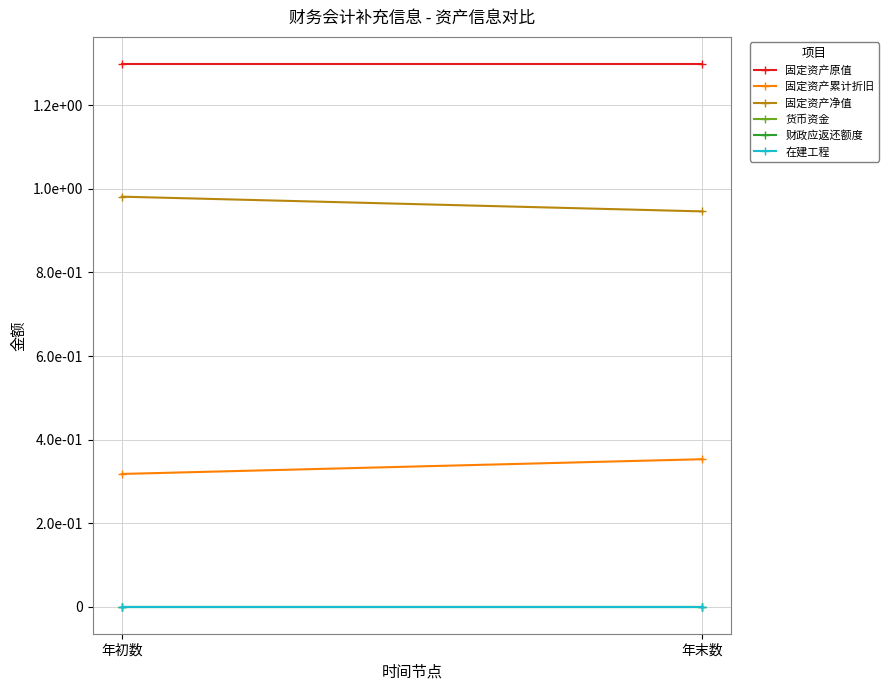

What is the label of the 1st point from the right?

年末数